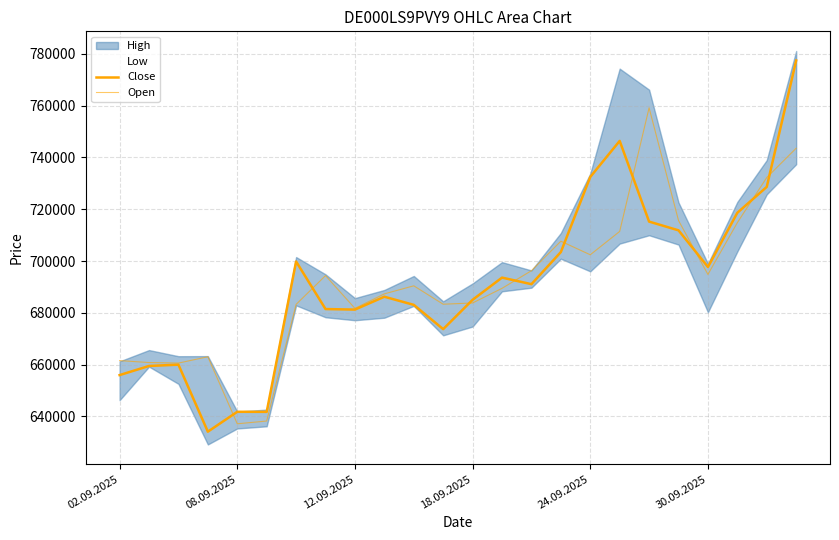

At which label is Close closest to 705769?

15